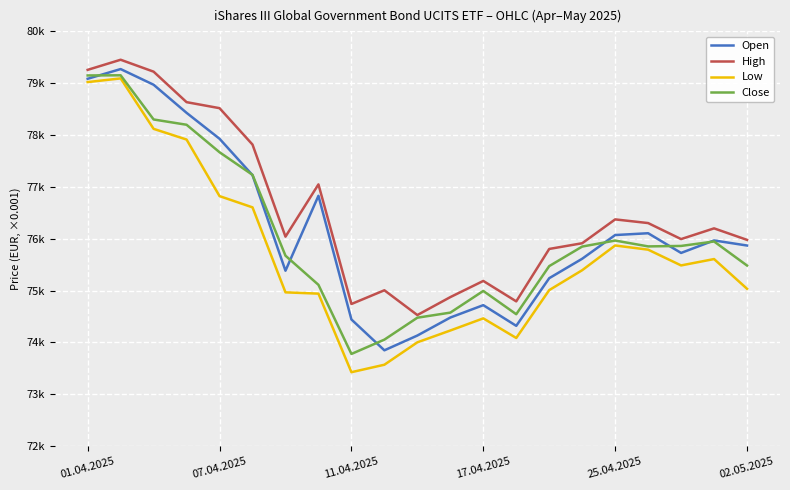

Which series has the widest spread of values?

Low